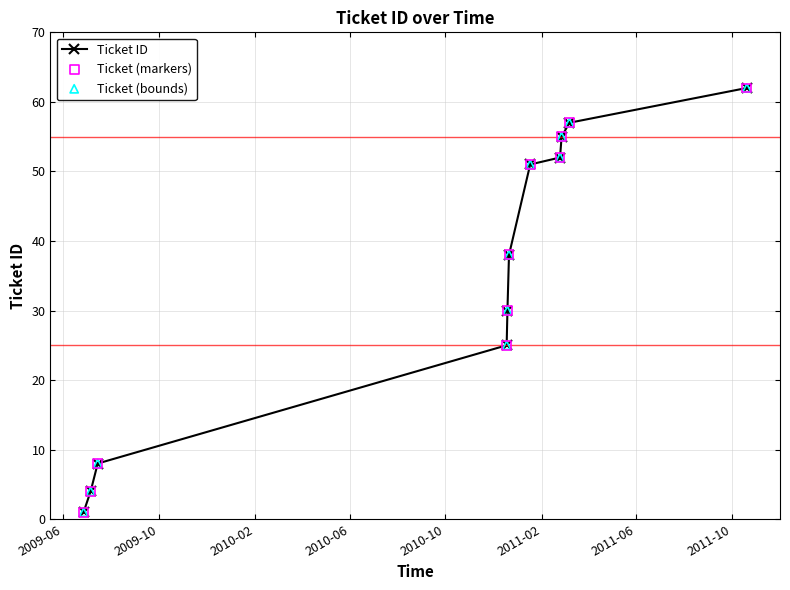

What is the sum of all values?

383